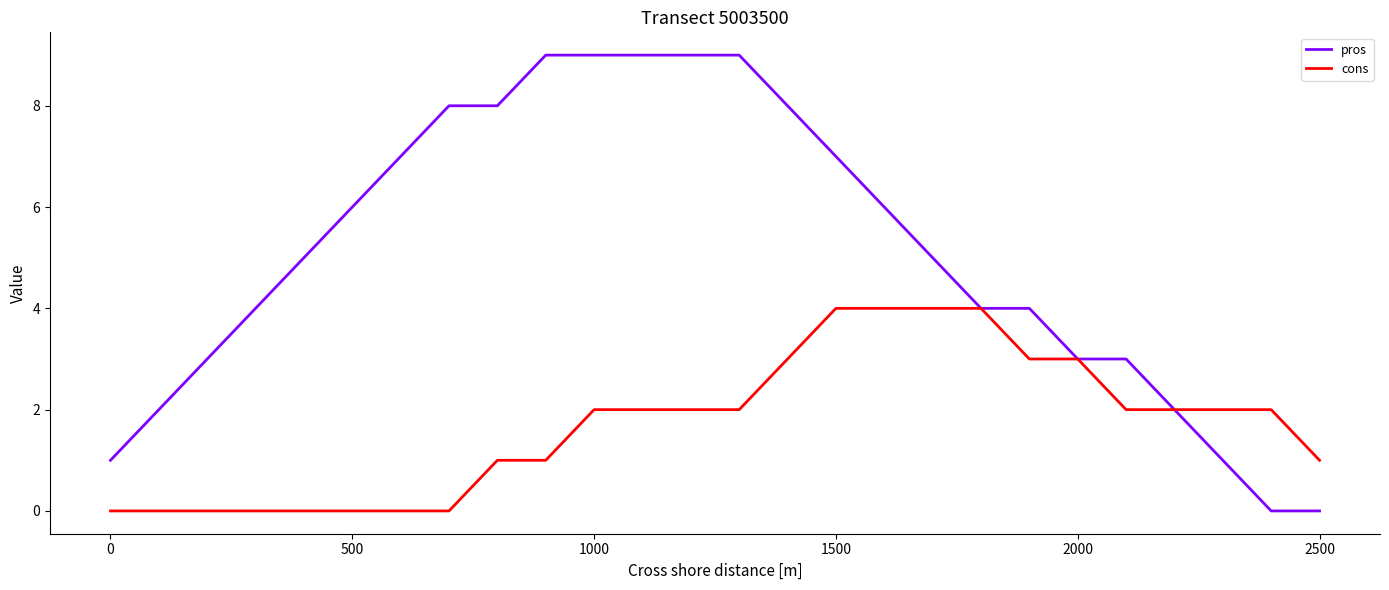

Which series has the largest total across all categories?

pros